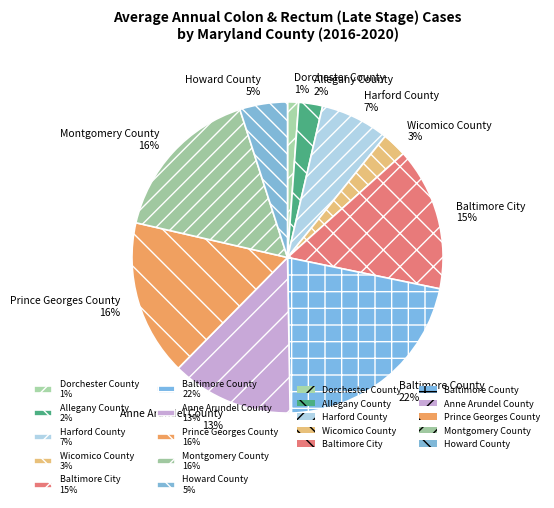

What is the smallest slice in the pie chart?

Dorchester County